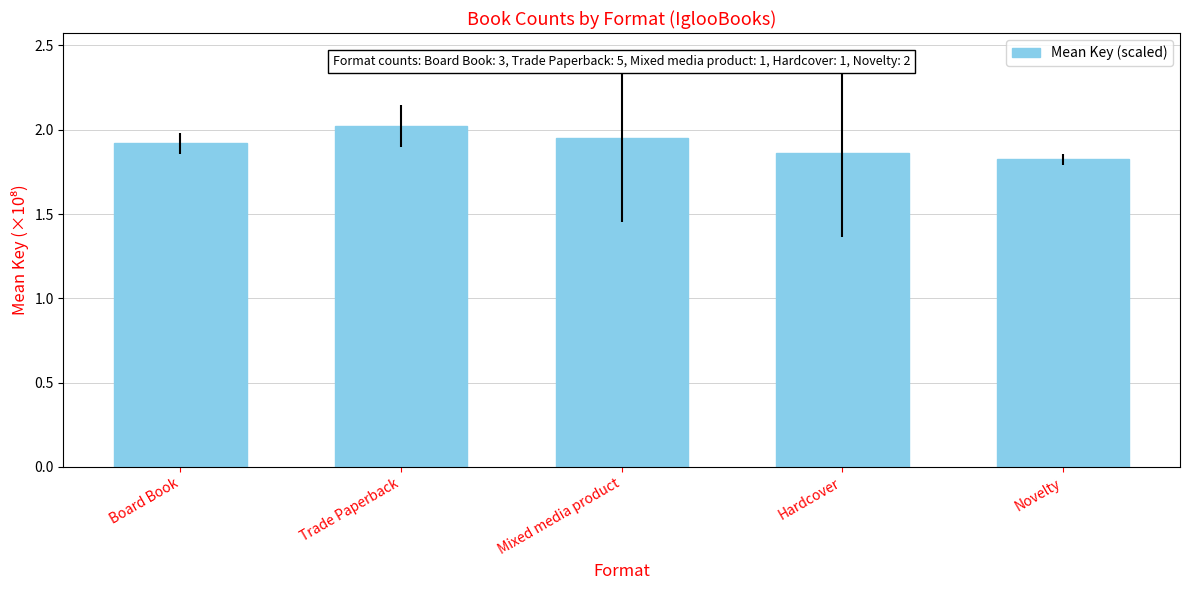

Is it true that the value at Hardcover is 0.5?

False